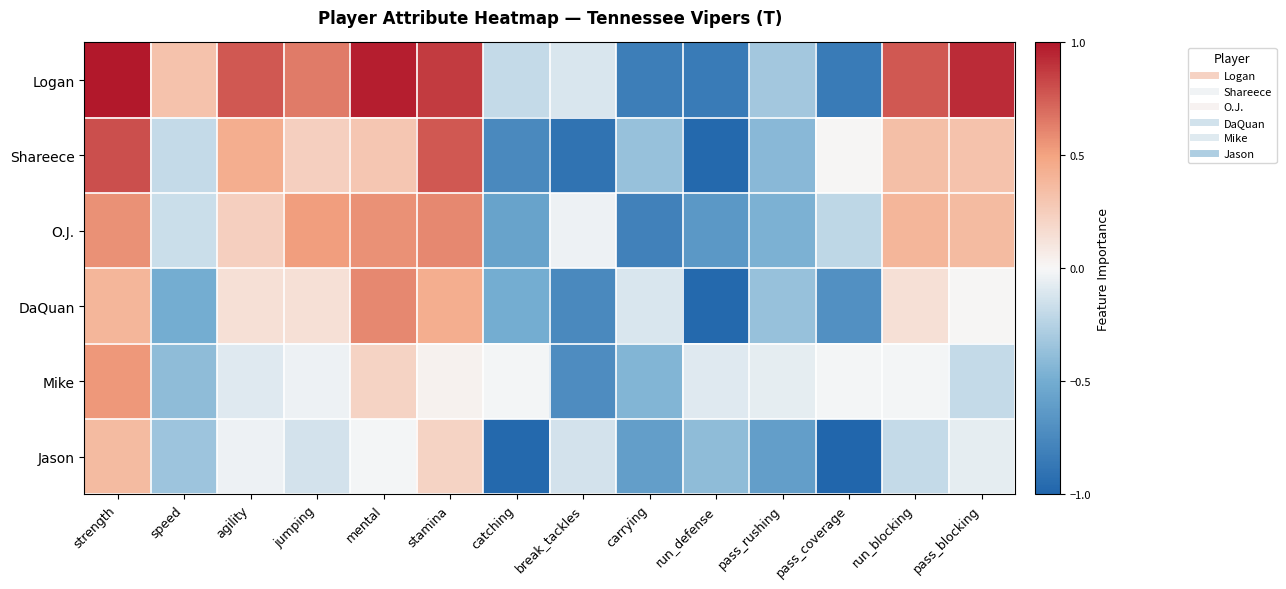

Which series has the largest total across all categories?

Logan